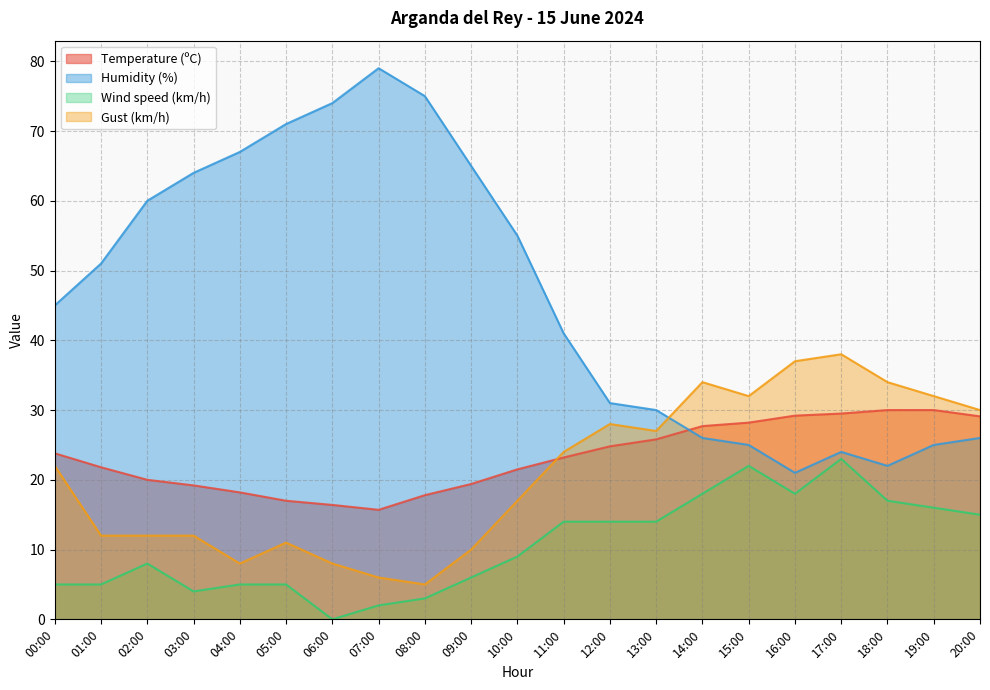

List the series in order of their peak value, highest first.

Humidity (%), Gust (km/h), Temperature (ºC), Wind speed (km/h)